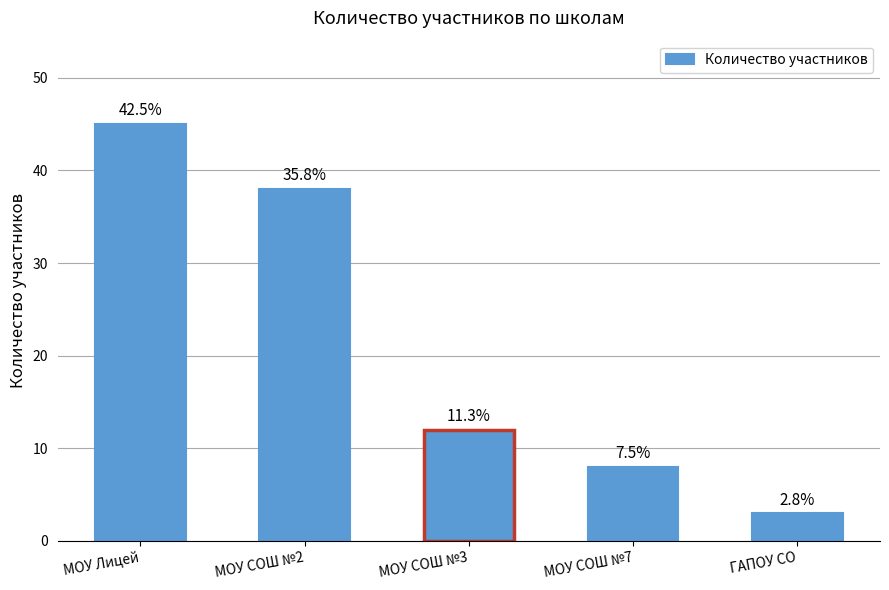

How many bars are there in total?

5